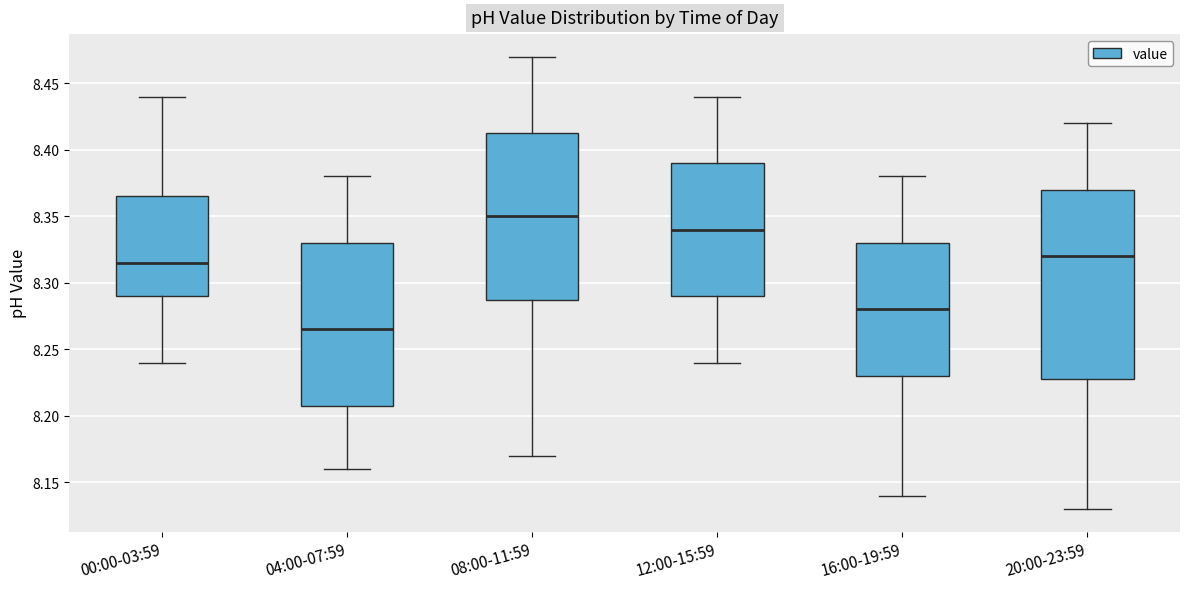

Reading left to right, transcribe this box plot: for each box, give where its median line is, the range the box spans, and where its two whiskers end, as read against the y-axis. The values are not printed on the chart, so give them approximately, as read against the axis.

00:00-03:59: median 8.315, box 8.290 to 8.365, whiskers 8.240 to 8.440
04:00-07:59: median 8.265, box 8.210 to 8.330, whiskers 8.160 to 8.380
08:00-11:59: median 8.350, box 8.290 to 8.415, whiskers 8.170 to 8.470
12:00-15:59: median 8.340, box 8.290 to 8.390, whiskers 8.240 to 8.440
16:00-19:59: median 8.280, box 8.230 to 8.330, whiskers 8.140 to 8.380
20:00-23:59: median 8.320, box 8.230 to 8.370, whiskers 8.130 to 8.420